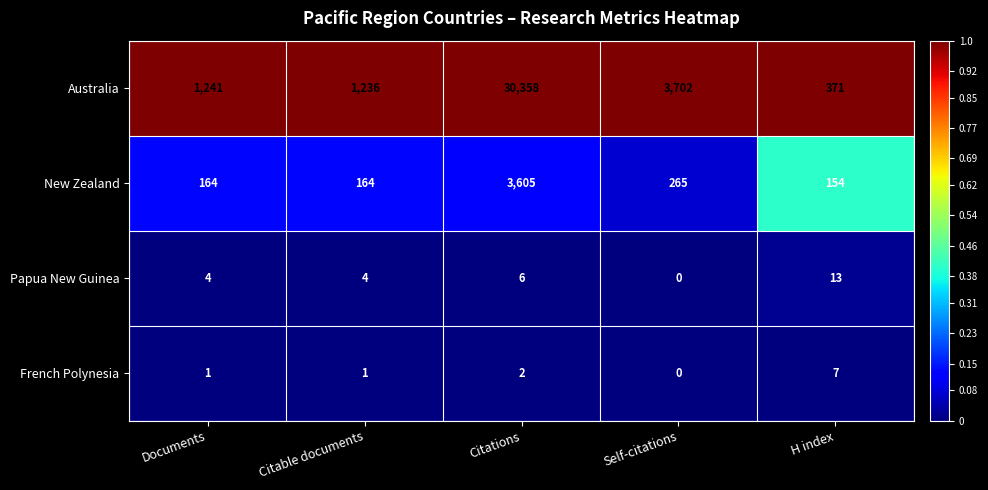

What is the spread (max minus min) of values at Citations?

30356